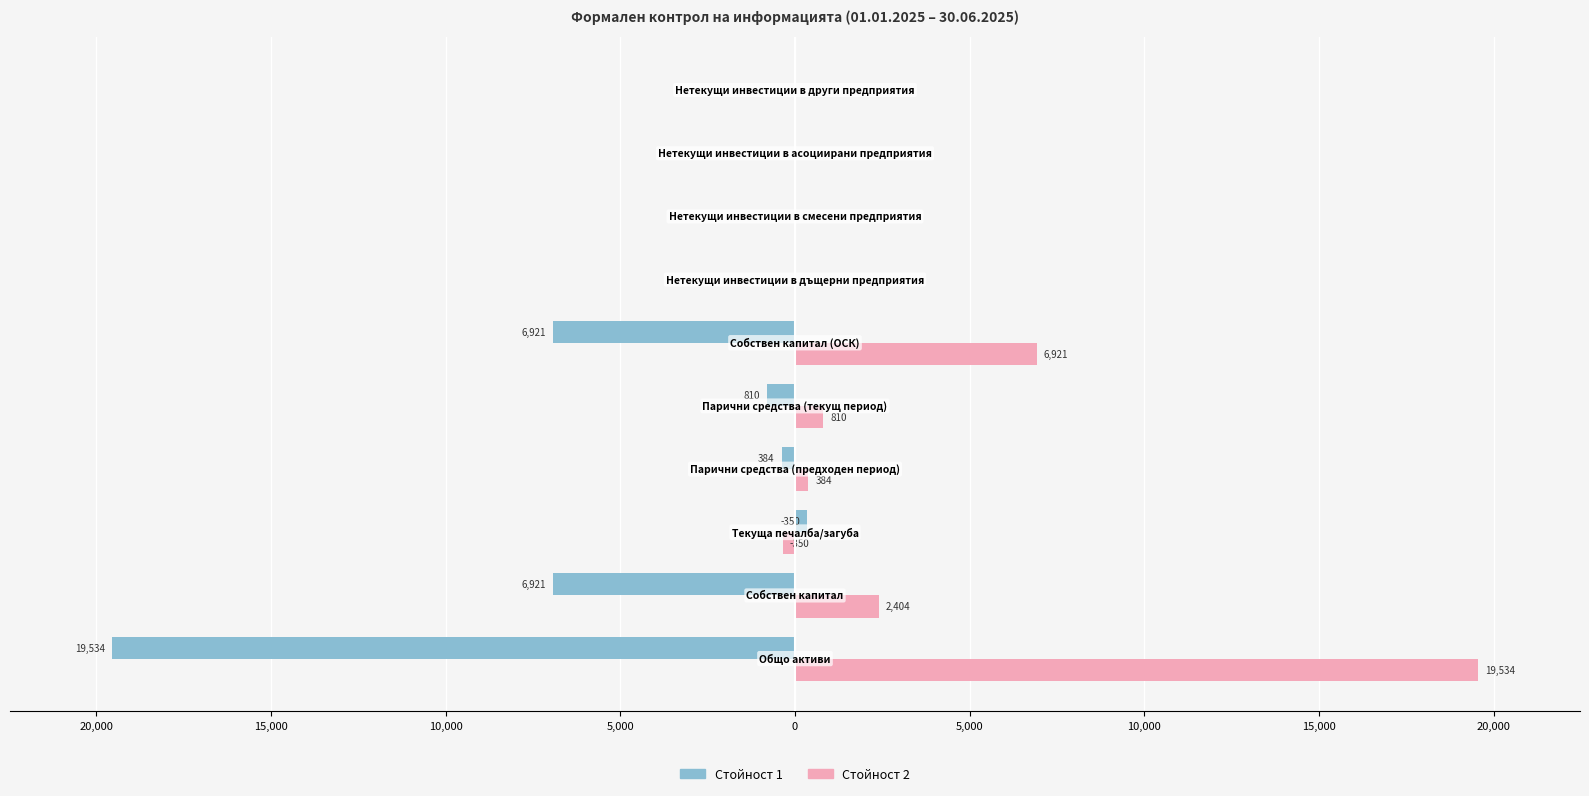

What is the minimum value shown in the chart?

-19534